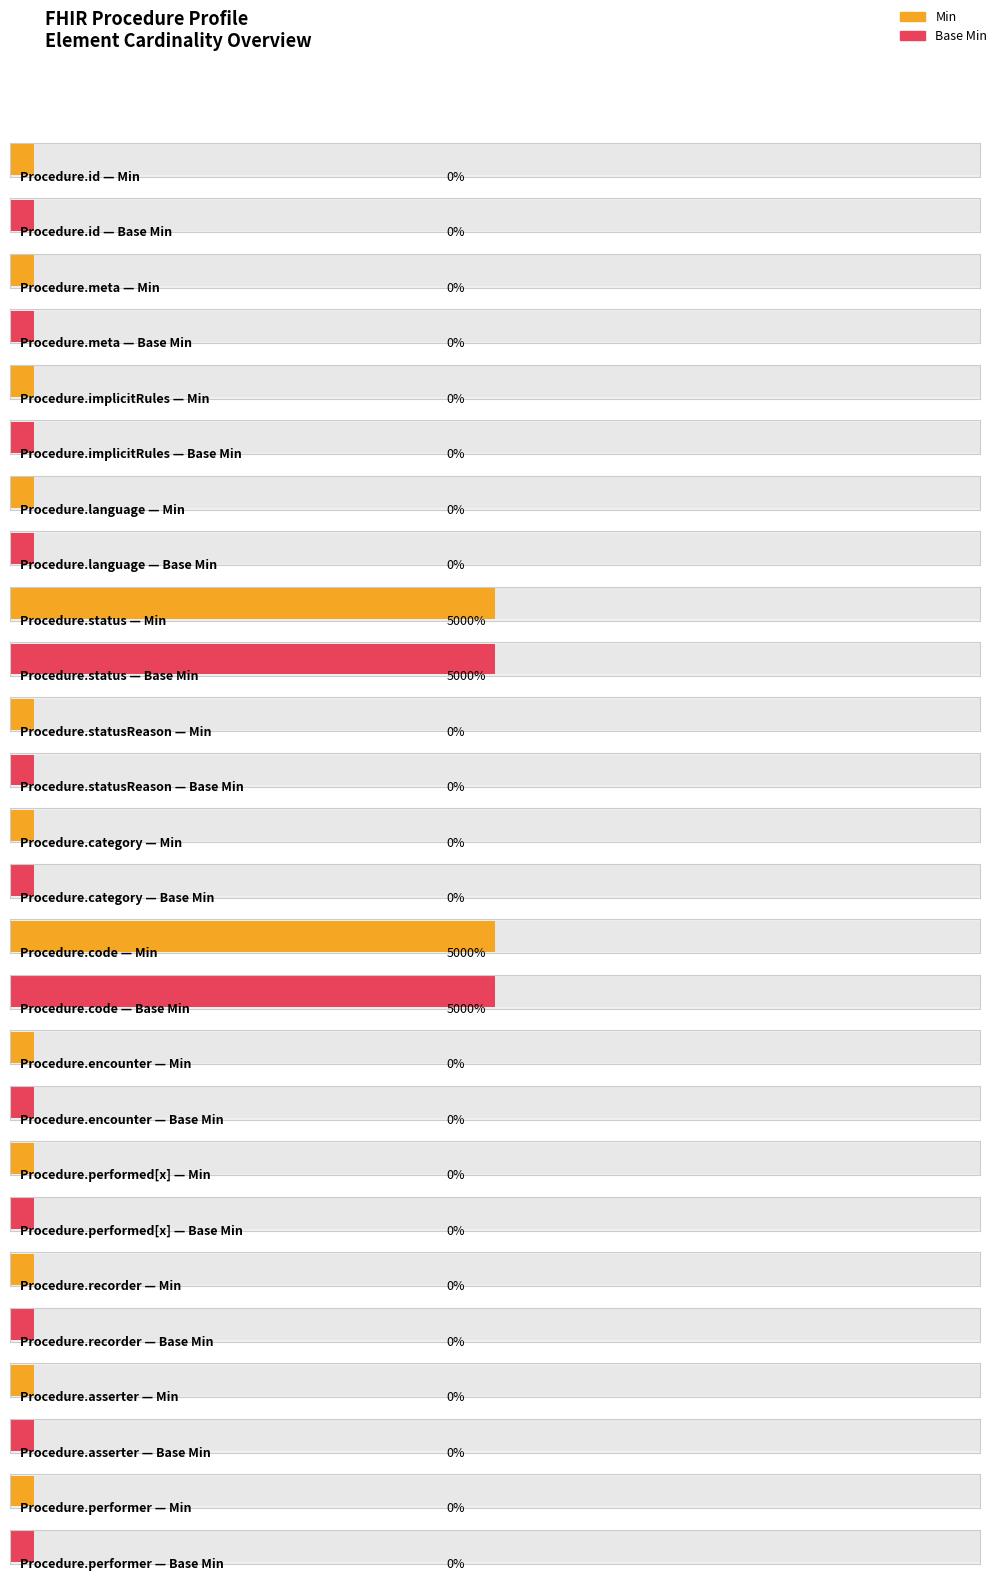

How many bars are there in each group?

2